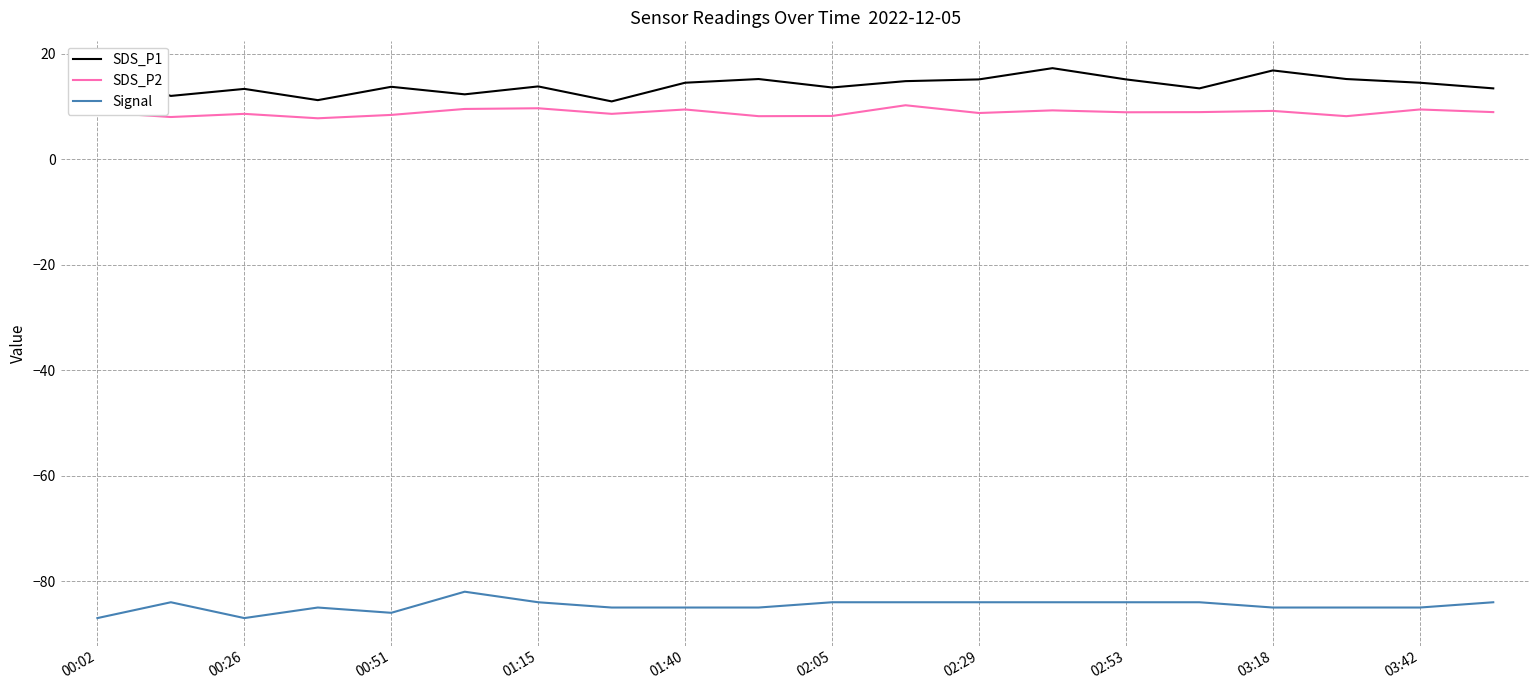

What is the greatest value displayed?

17.2